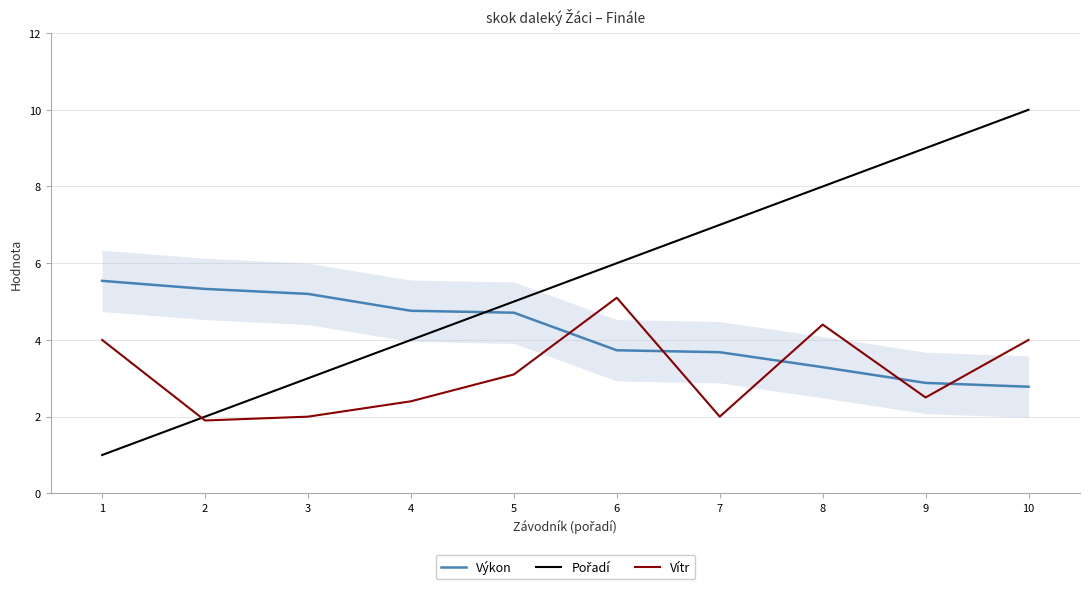

What is the difference between the Výkon values at 8 and 10?

0.5